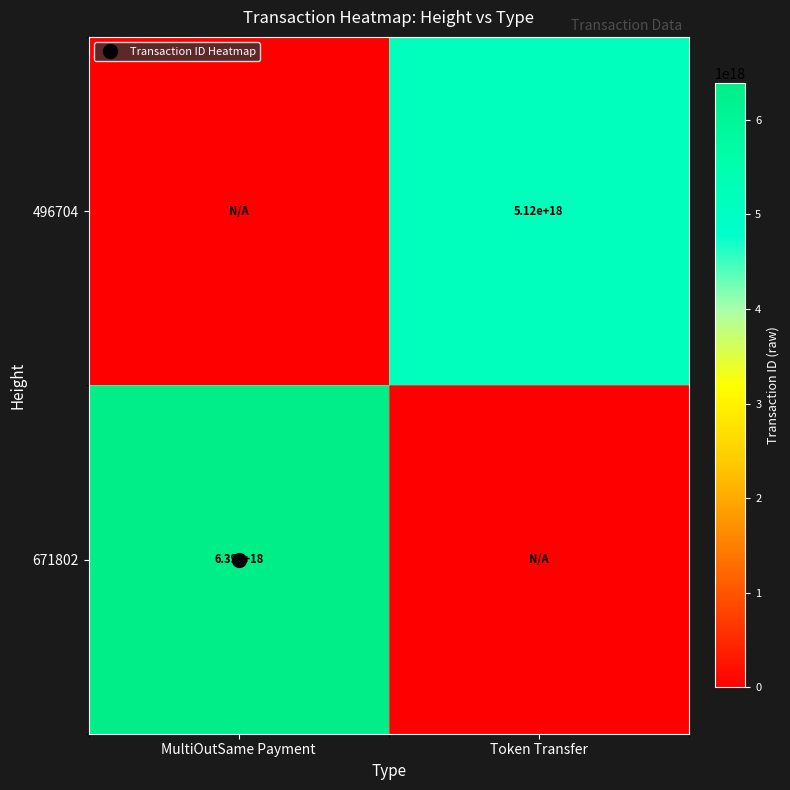

Which series has the widest spread of values?

671802